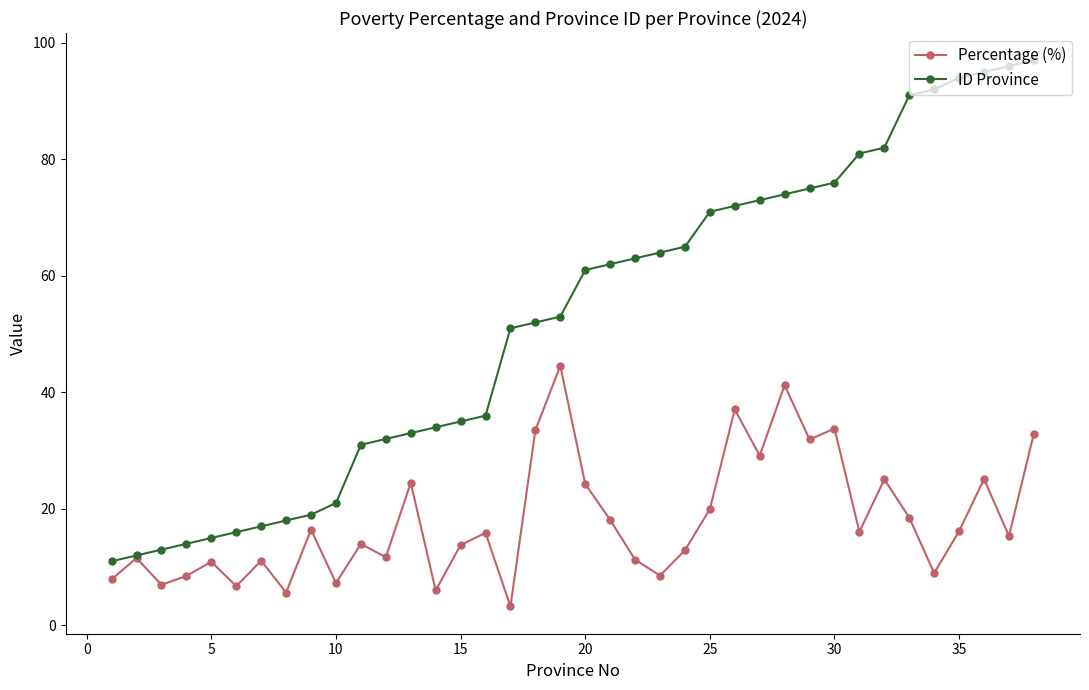

What is the maximum value shown in the chart?

97.0